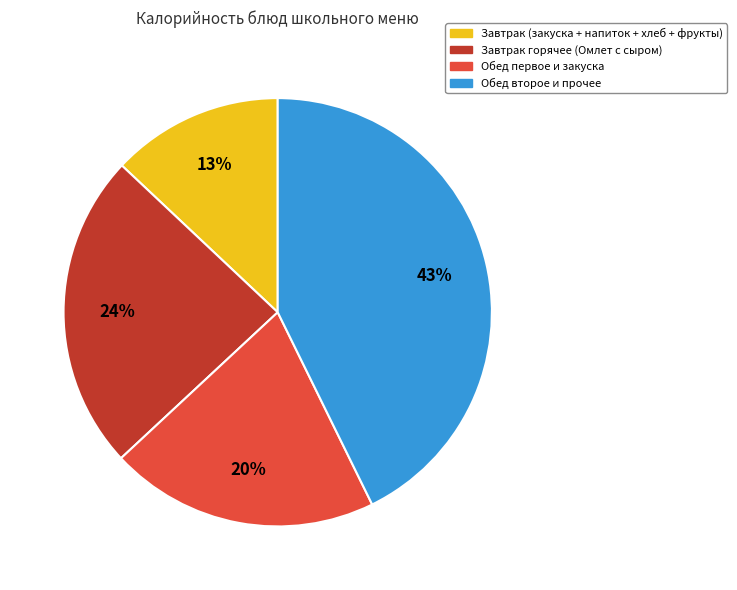

Is there a majority slice in this chart?

No